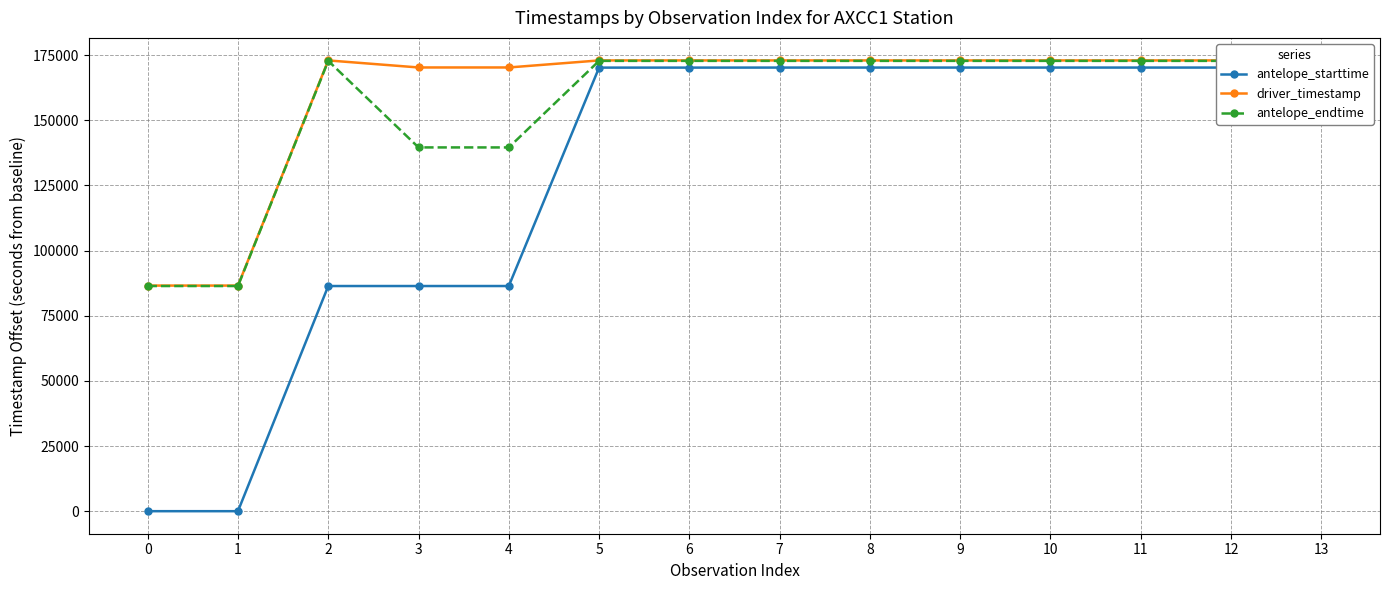

Read the antelope_endtime value at 4.

139580.9